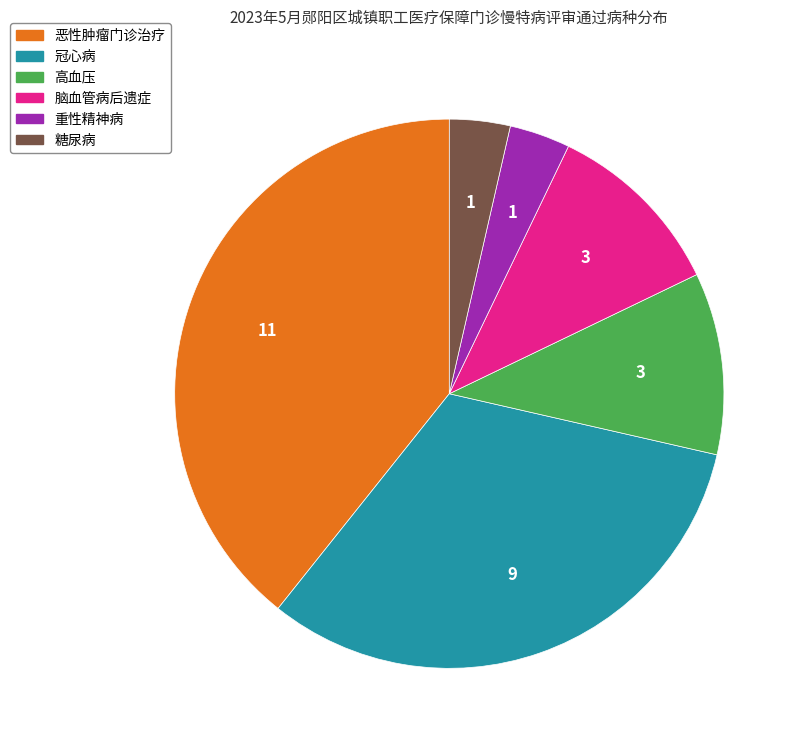

Does 脑血管病后遗症 represent more than half of the total?

No